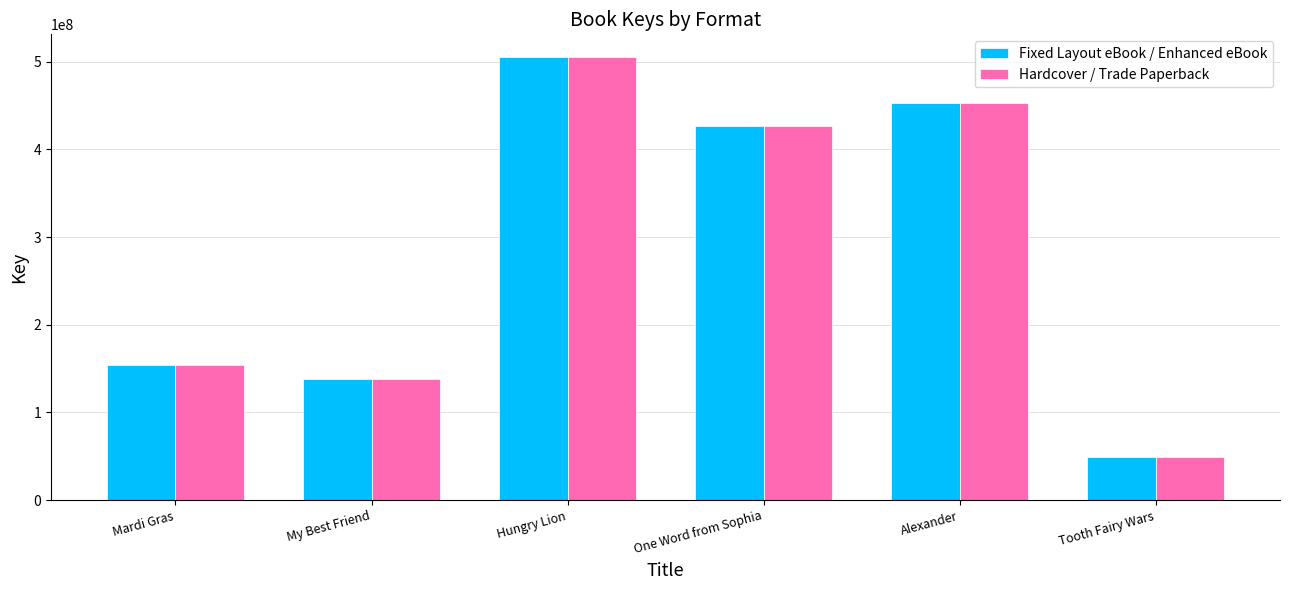

Where is Fixed Layout eBook / Enhanced eBook nearest to the value 277813011?

Mardi Gras